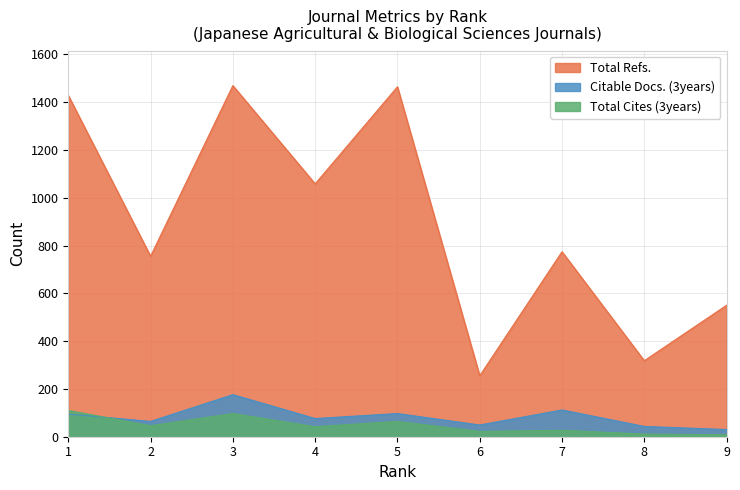

The Total Cites (3years) series shows 46 at 3. True or false?

False